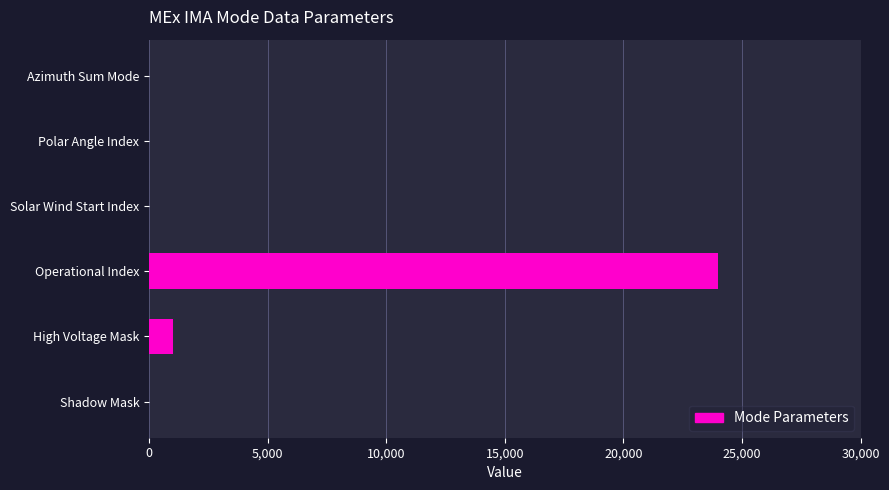

What is the greatest value displayed?

24000